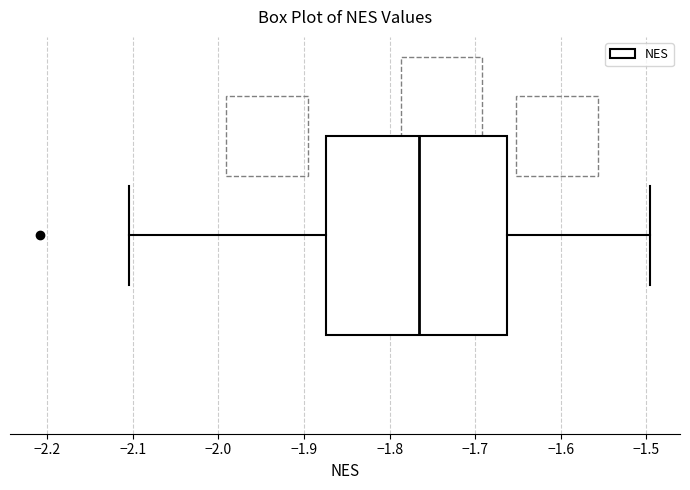

Transcribe this box plot: give where the median line is, the range the box spans, and where the two whiskers end, as read against the x-axis. The values are not printed on the chart, so give them approximately, as read against the axis.

median -1.77, box -1.87 to -1.66, whiskers -2.10 to -1.50